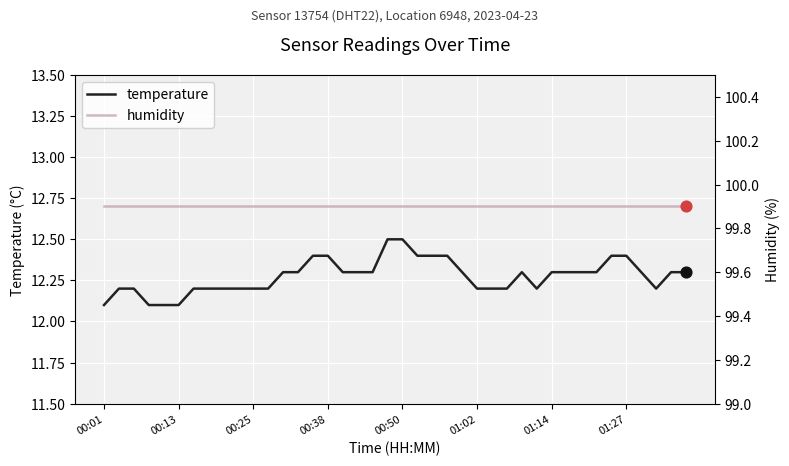

Which series contains the highest Y value?

humidity